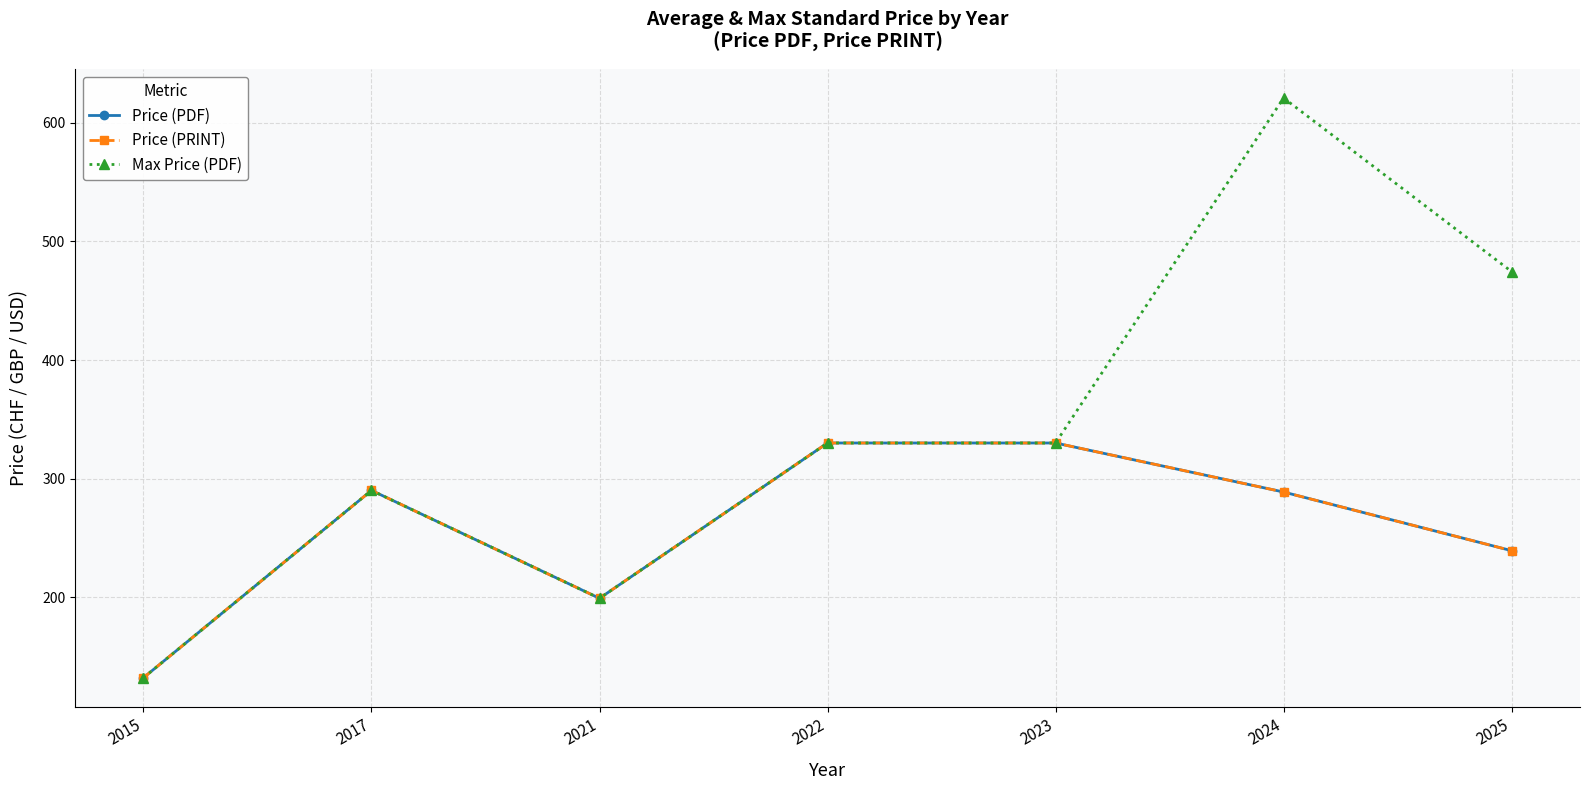

Does the chart have visible grid lines?

Yes